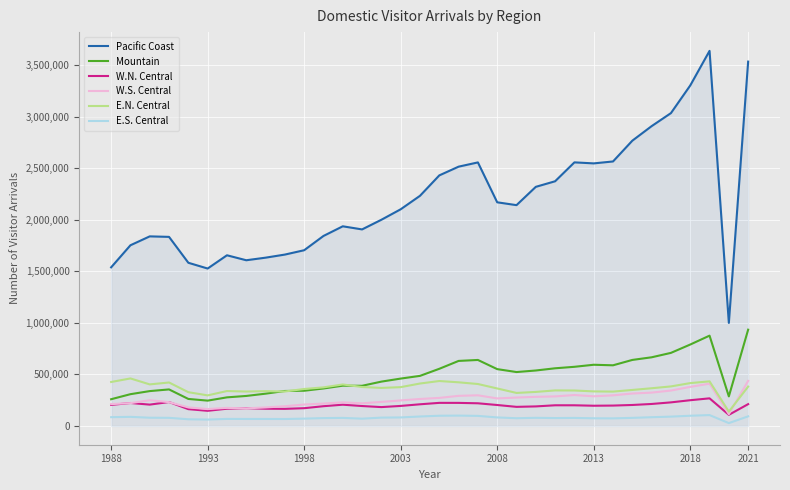

What is the highest value of the E.S. Central series?

105630